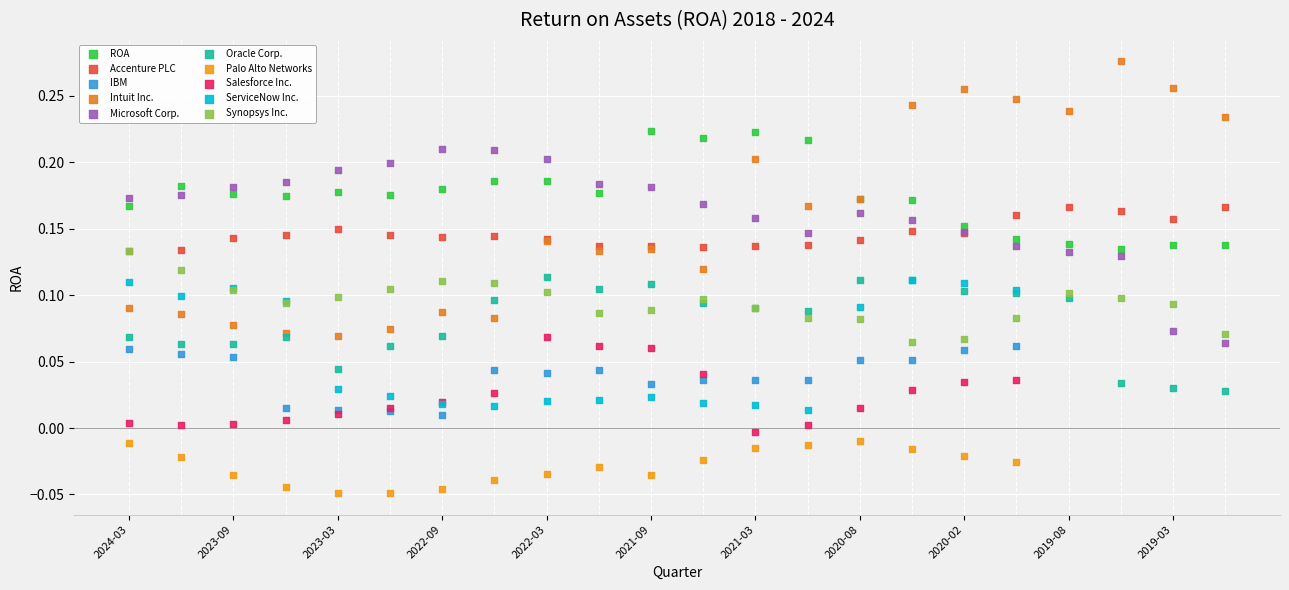

Which series has the widest spread of Y values?

Intuit Inc.